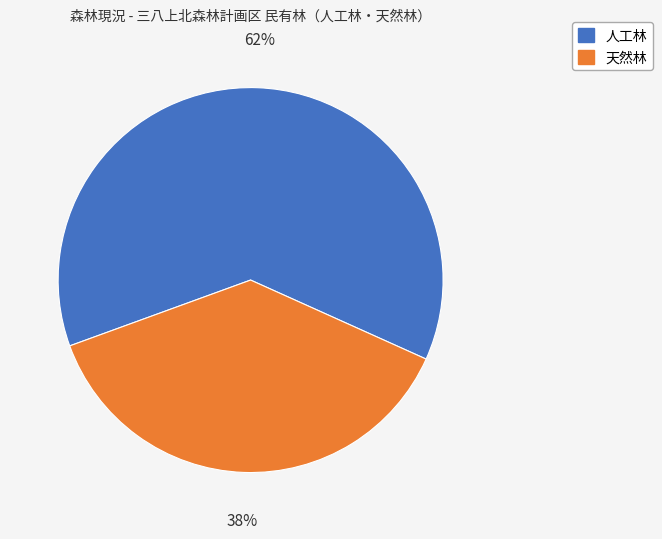

To the nearest percent, what is the average slice percentage?

50%